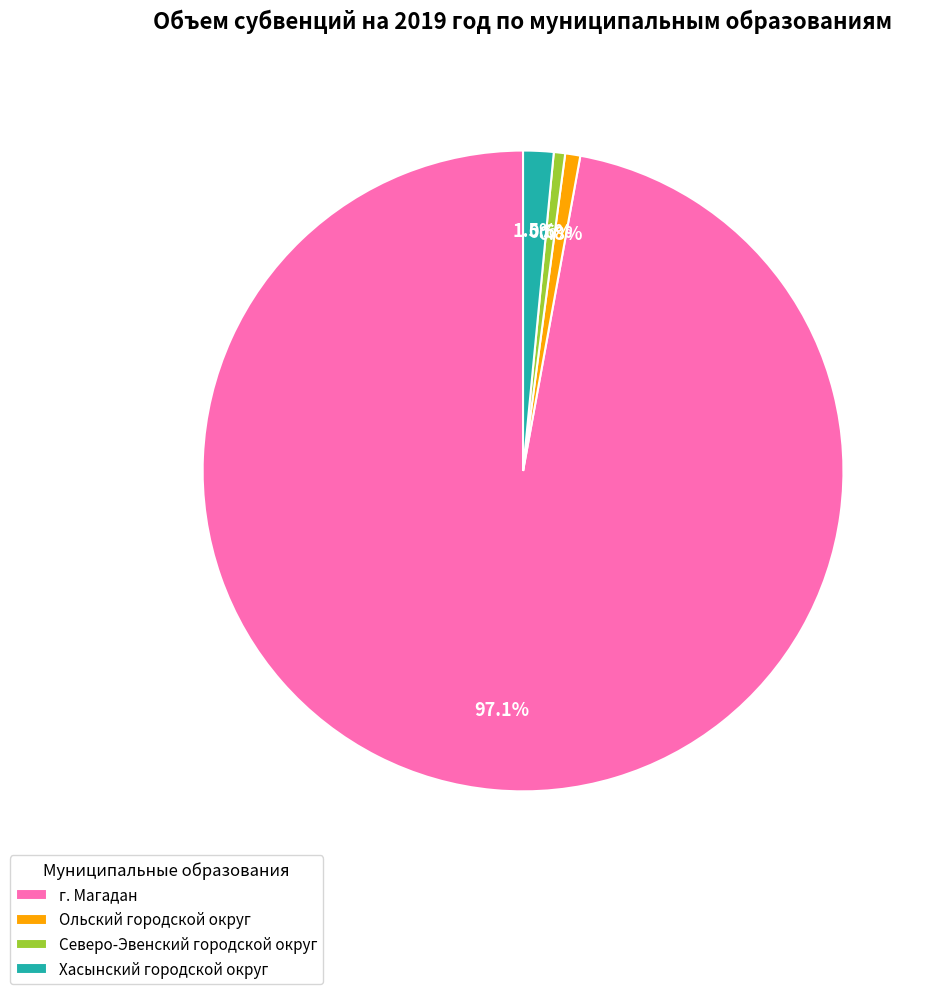

To the nearest percent, what is the average slice percentage?

25%